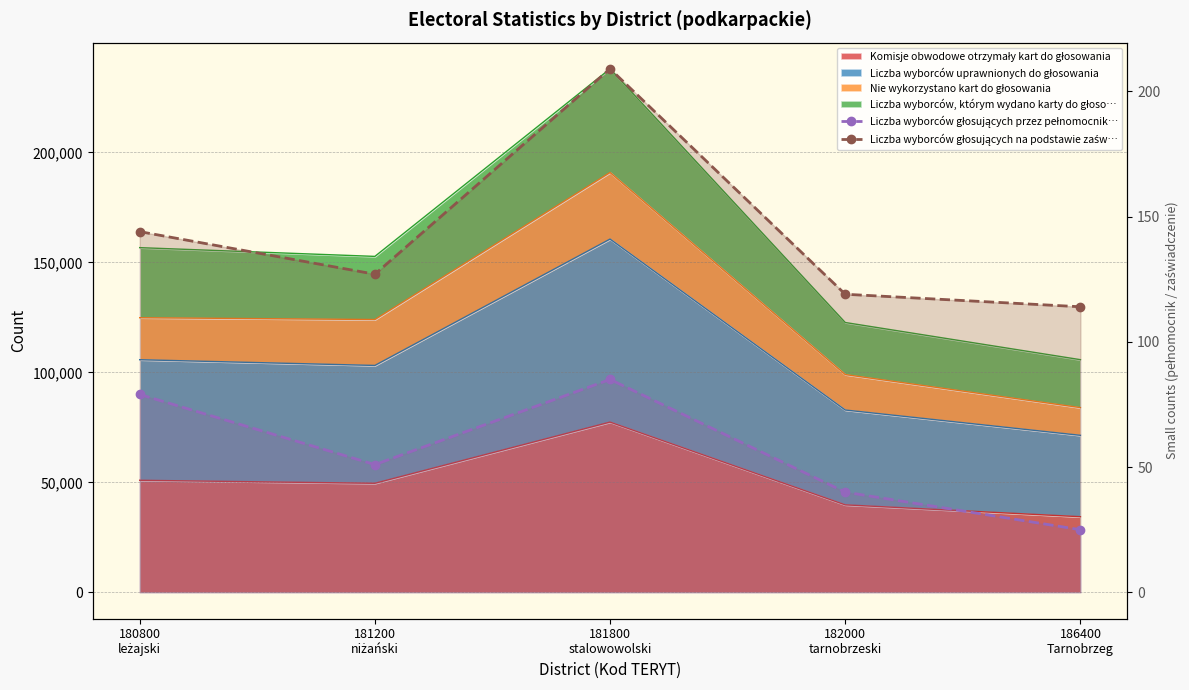

Is it true that Liczba wyborców głosujących na podstawie zaświadczenia equals 225 at 180800
leżajski?

False